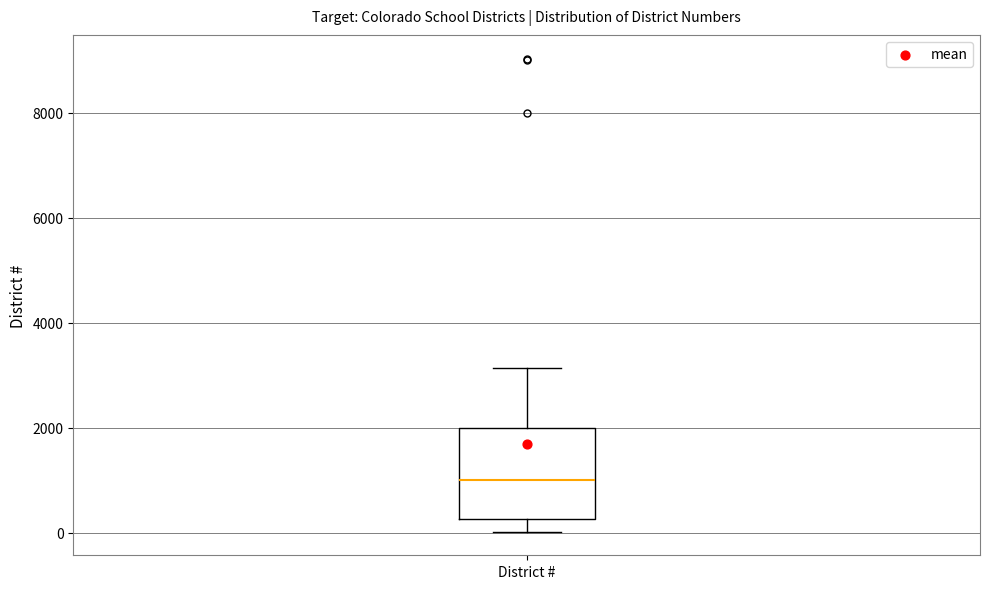

Transcribe this box plot: give where the median line is, the range the box spans, and where the two whiskers end, as read against the y-axis. The values are not printed on the chart, so give them approximately, as read against the axis.

median 1000, box 200 to 2000, whiskers 0 to 3200